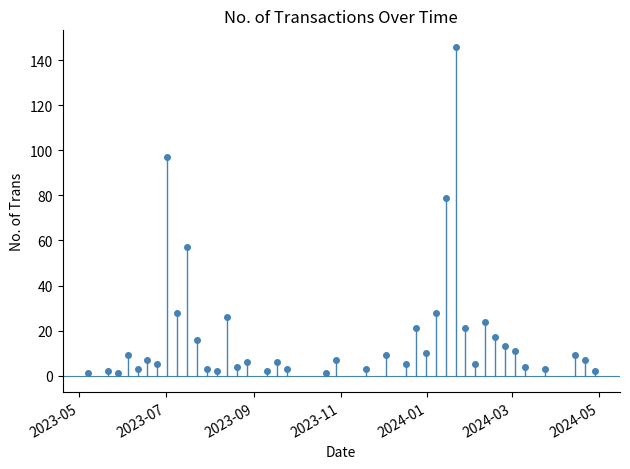

Is this an area chart (filled region under the line)?

No